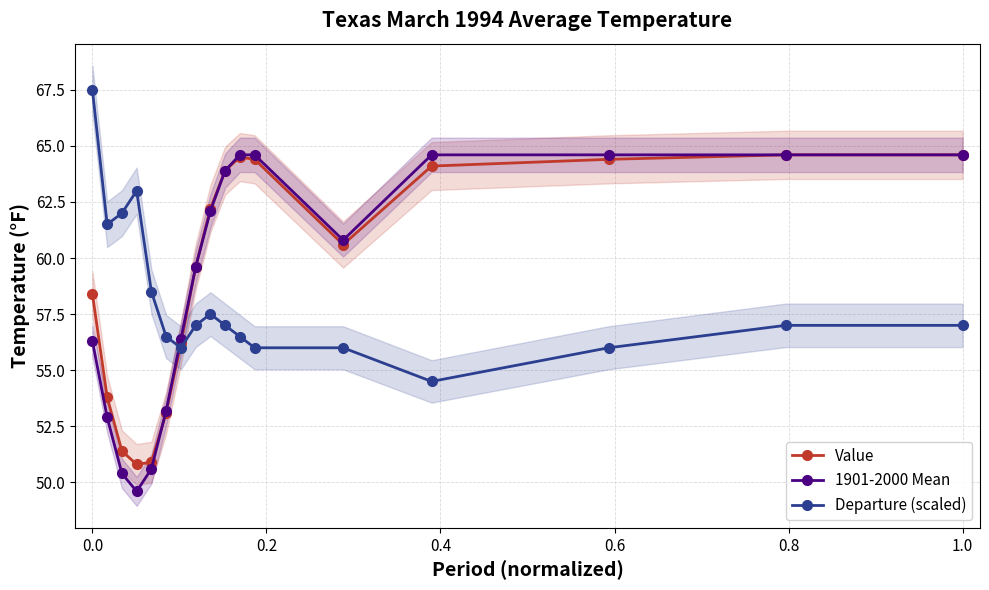

How many values in the Departure (scaled) series exceed 57?

6